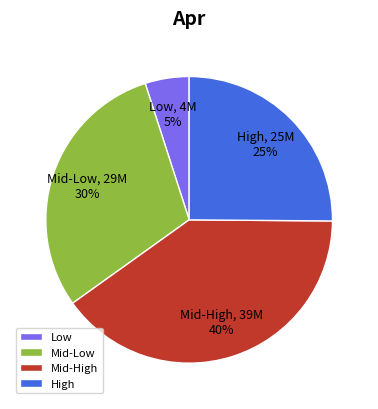

To the nearest percent, what is the combined percentage of Low and Mid-High?

45%